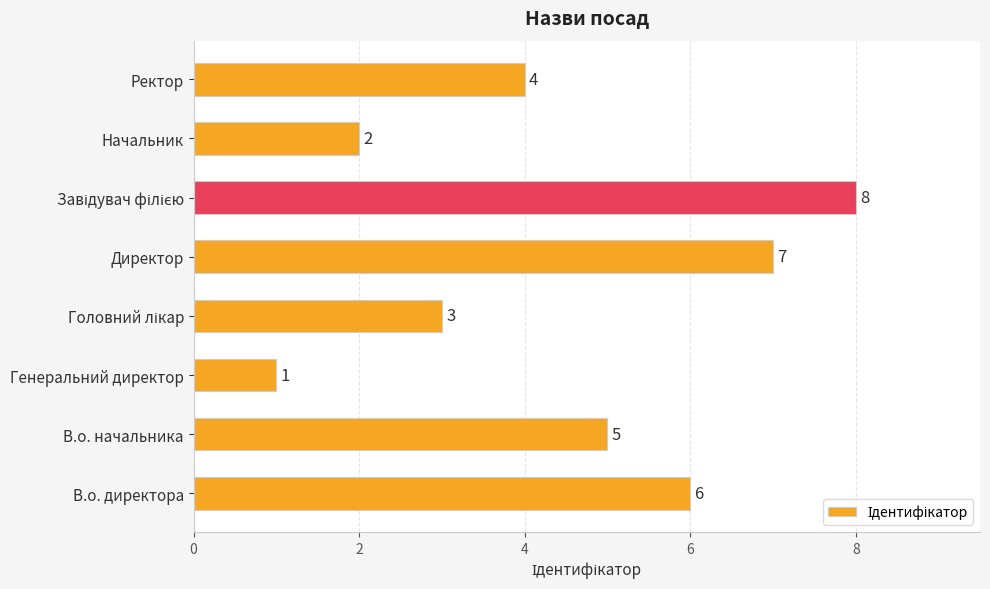

Reading bottom to top, list all the values displayed in this chart.

6	5	1	3	7	8	2	4